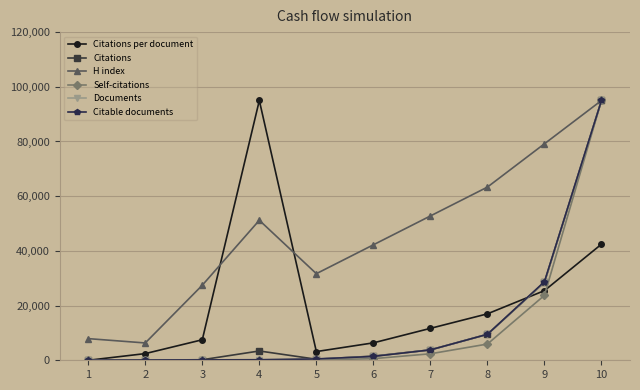

What is the value of the Documents point at the 8th from the left?

9500.0